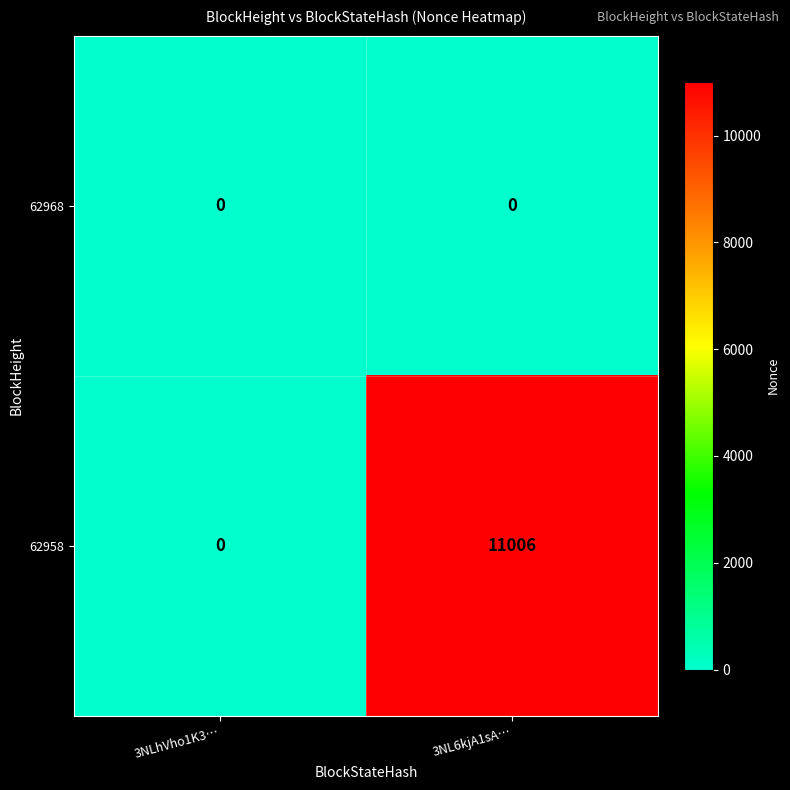

Which label corresponds to the largest value in the chart?

3NL6kjA1sA…